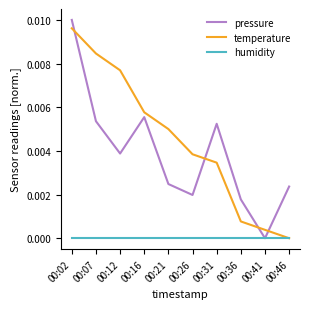

How many series are shown in this chart?

3